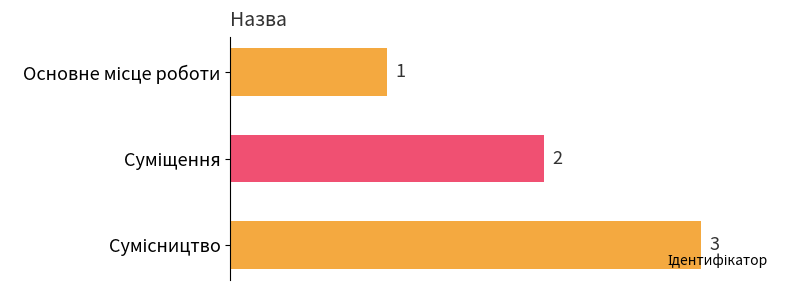

What is the value of the 1st bar from the top?

1